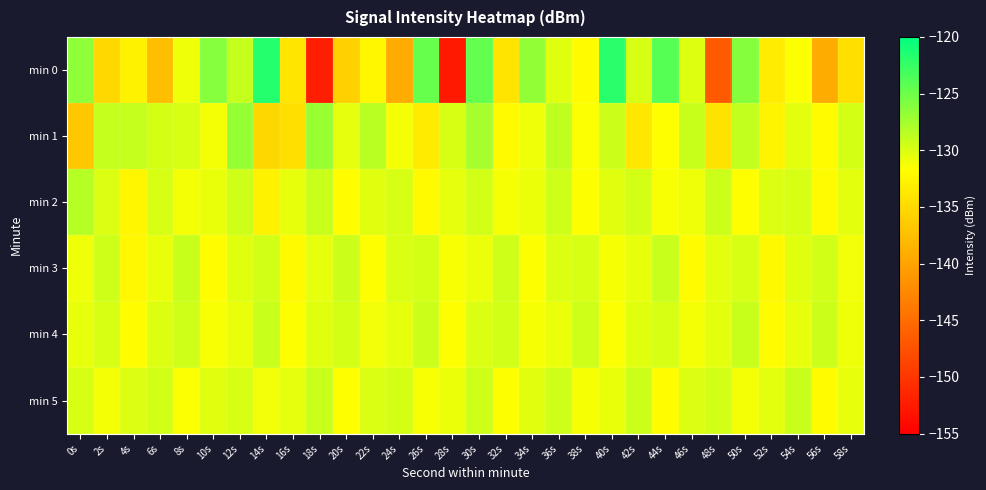

Which series has the widest spread of values?

min 0